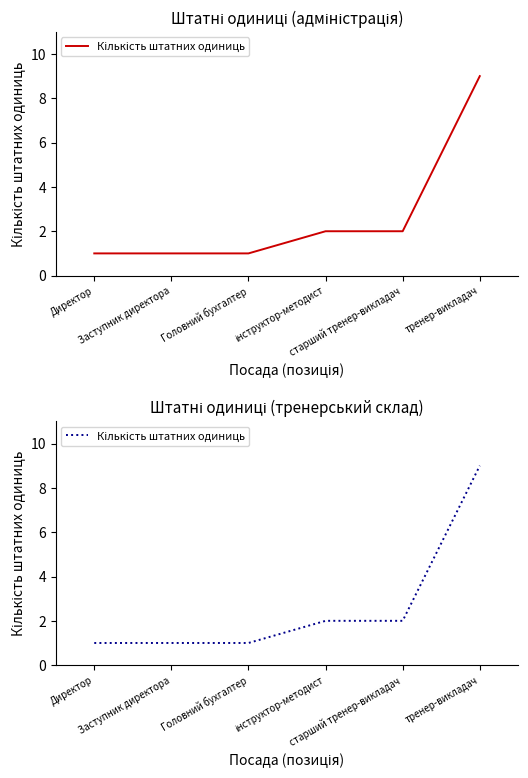

True or false: the data shows 3 at інструктор-методист.

False